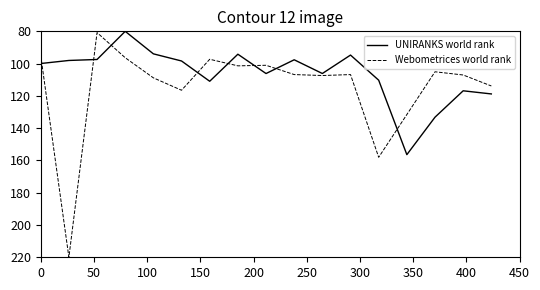

Which series has the largest total across all categories?

Webometrices world rank